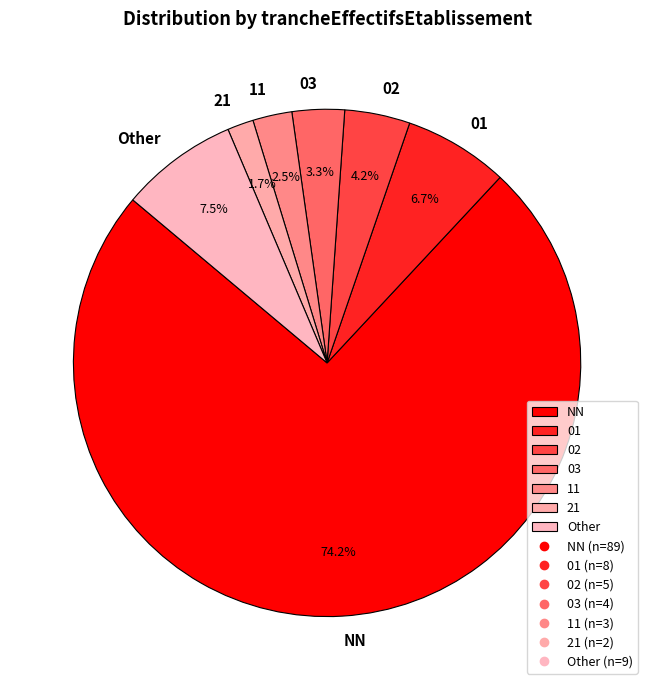

Between 21 and 11, which is larger?

11